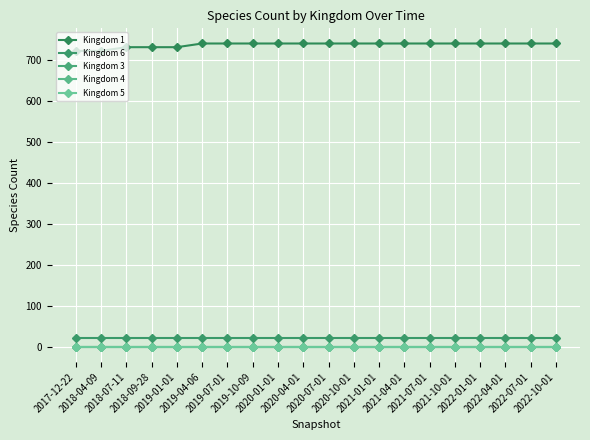

True or false: Kingdom 4 and Kingdom 3 cross at least once.

False